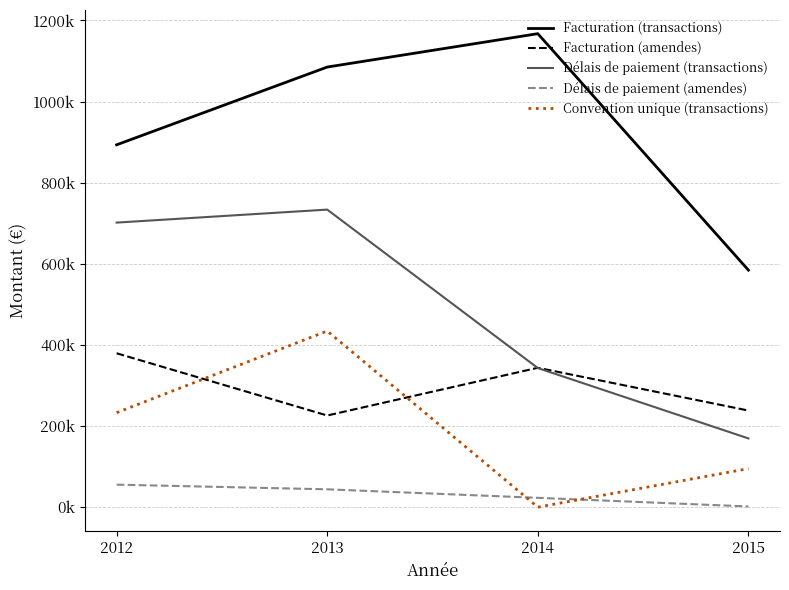

The value of Facturation (transactions) at 2015 is 584450. True or false?

True